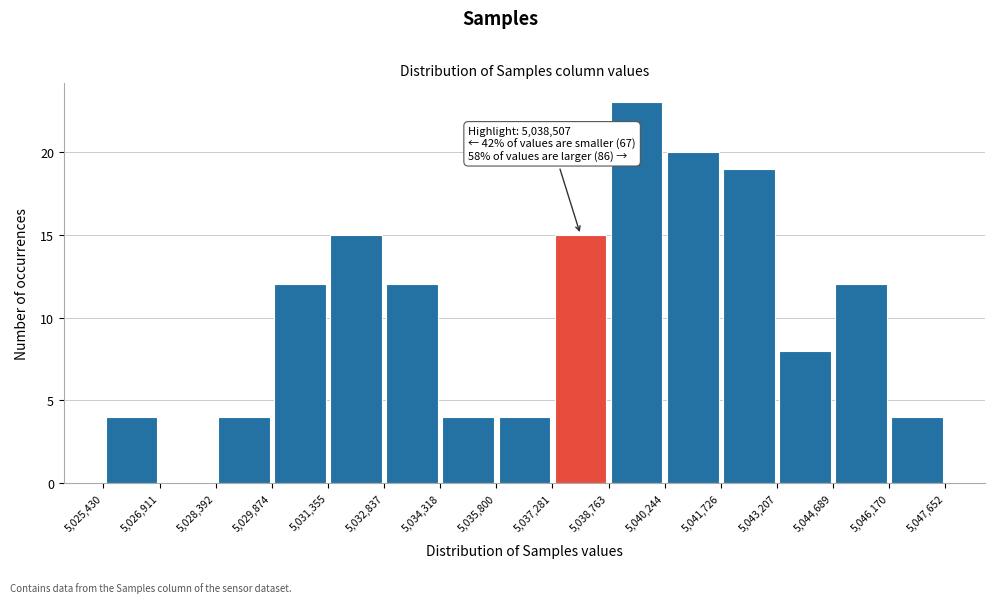

Which range on the x-axis has the tallest bar?

5,038,763 to 5,040,244